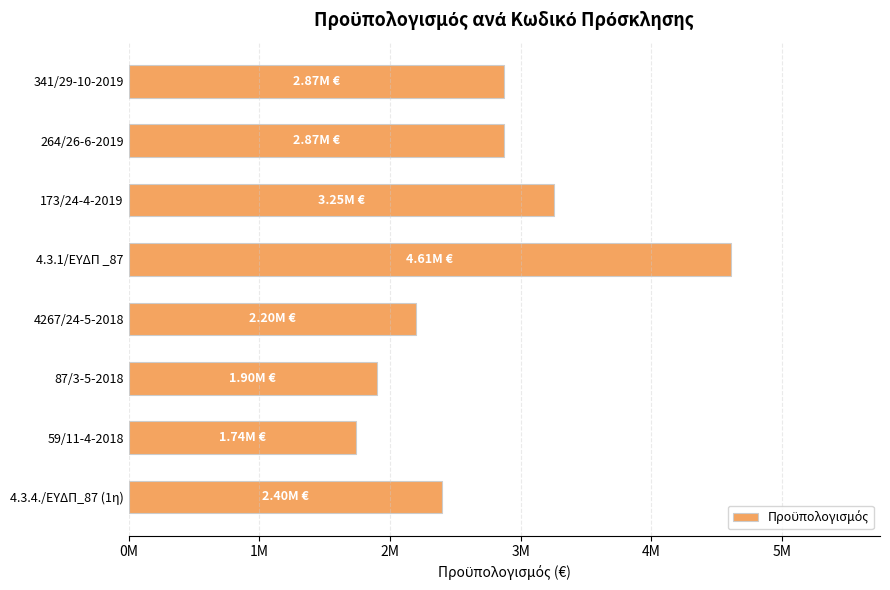

Does the chart contain any negative values?

No